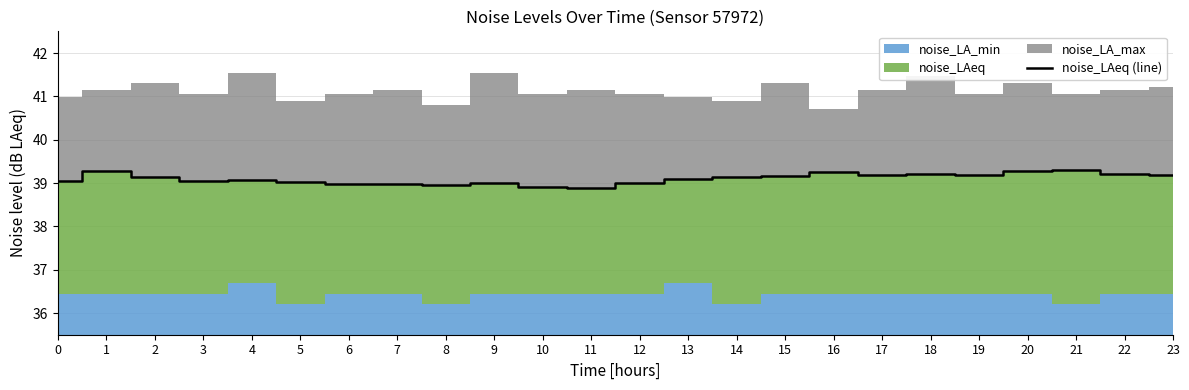

How many lines are shown in the chart?

1